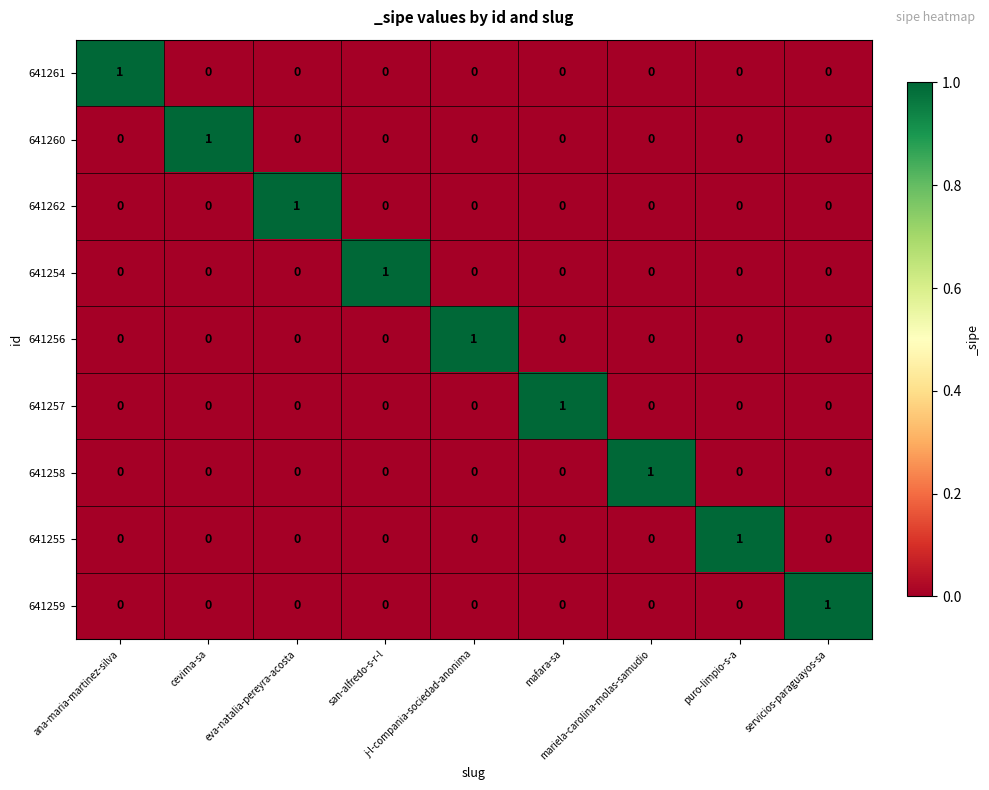

How many data points does each series have?

9